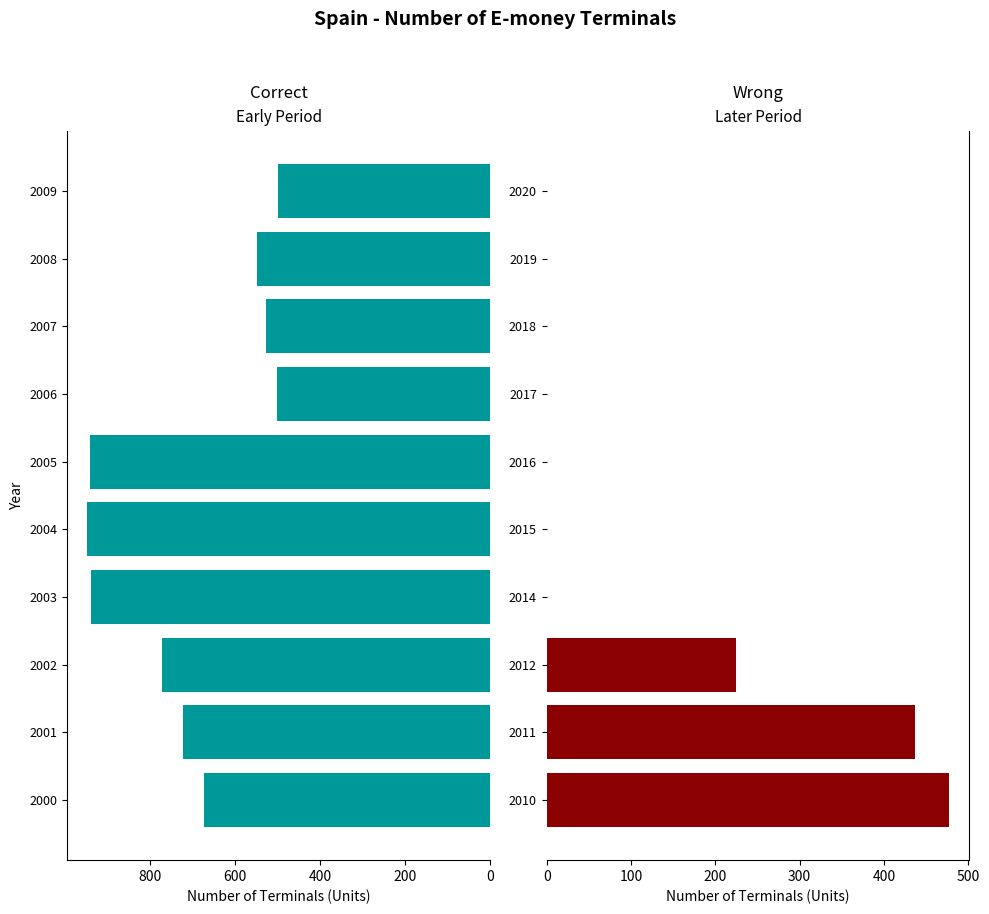

How many bars are there in total?

20